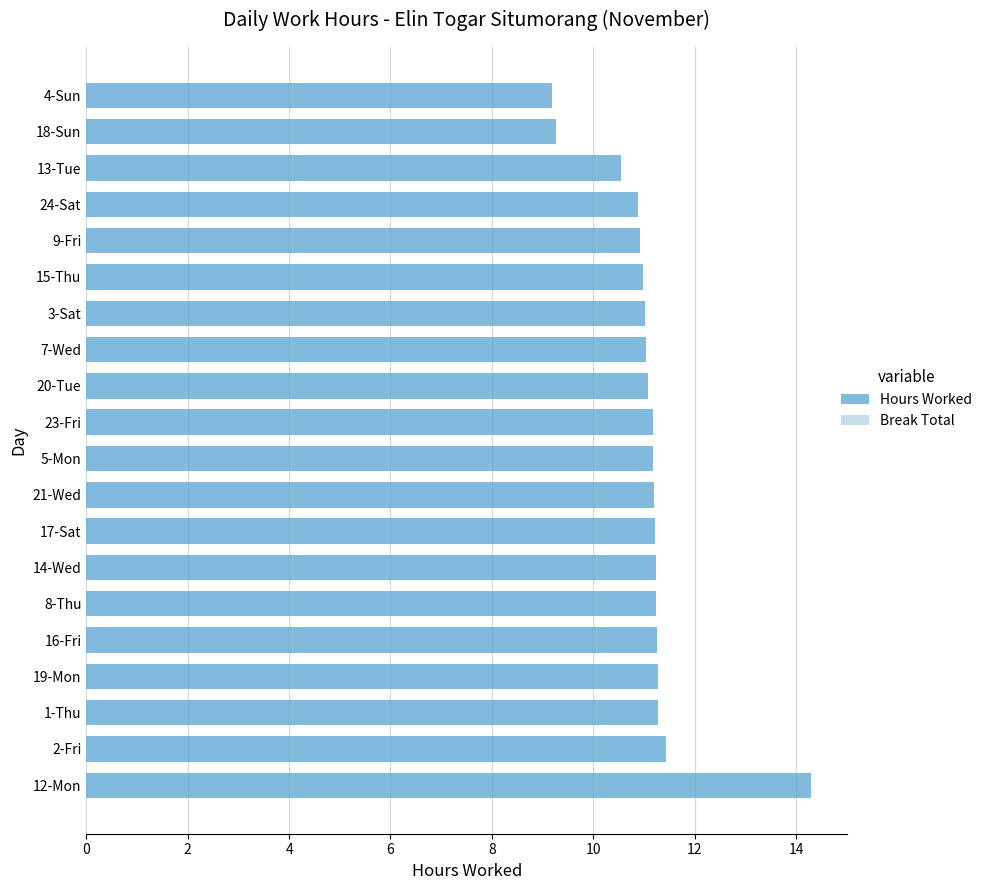

Which has a higher value, 18-Sun or 15-Thu?

15-Thu